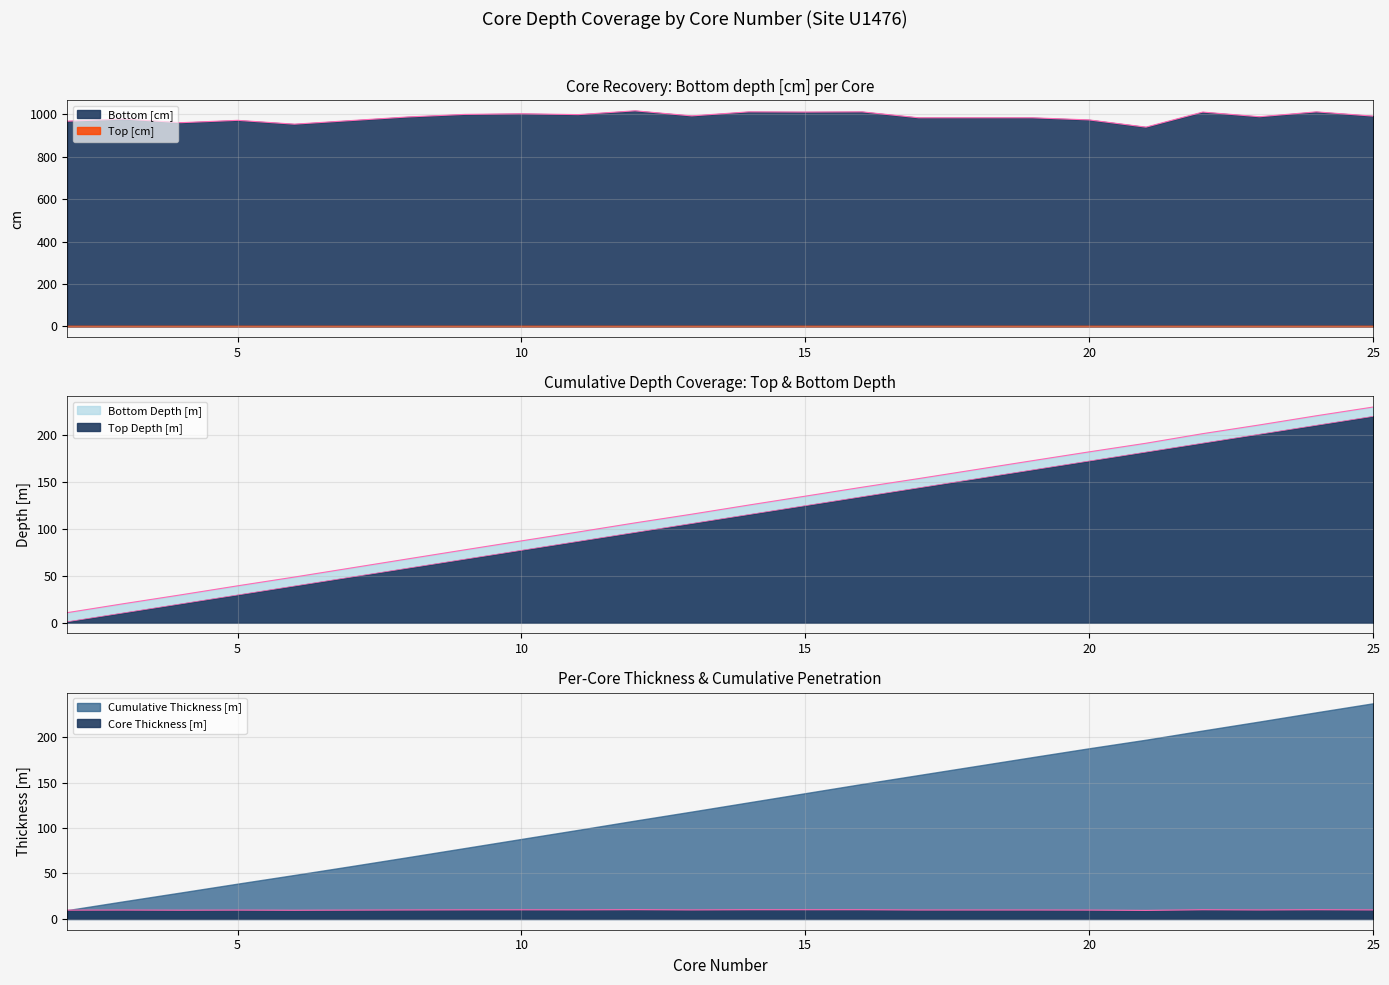

Between 14 and 17, which is larger?

14